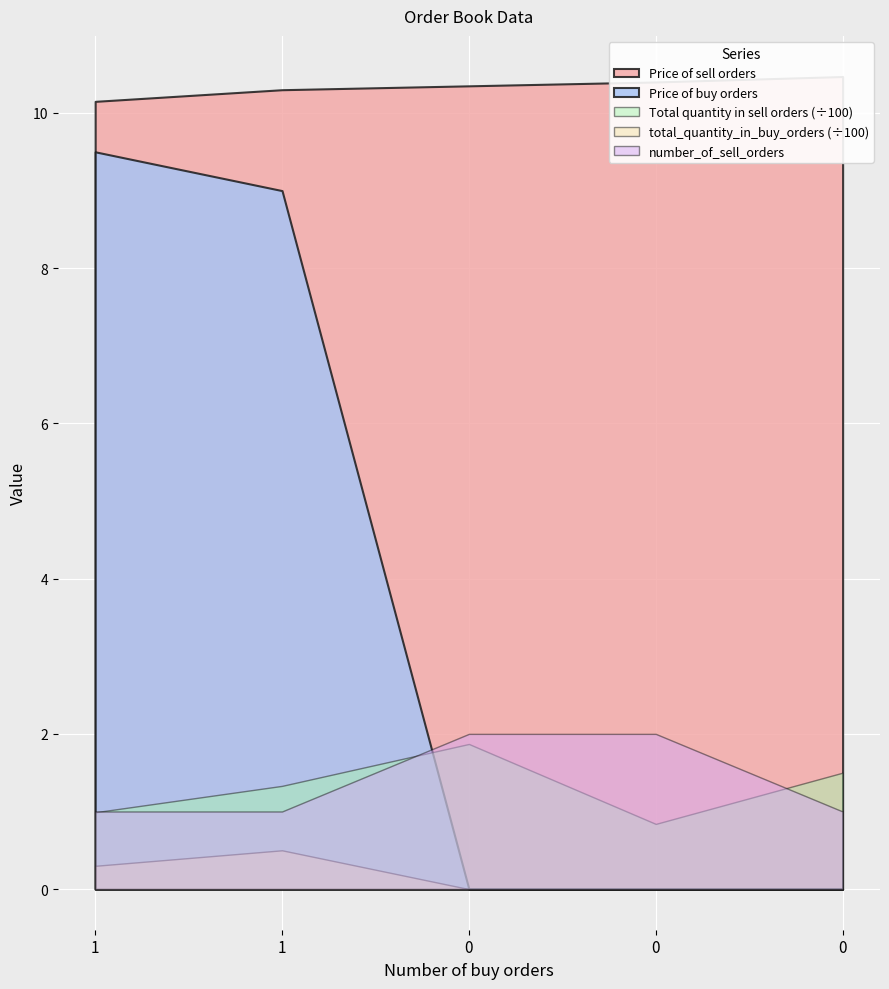

What is the sum of all Price of buy orders values?

18.5